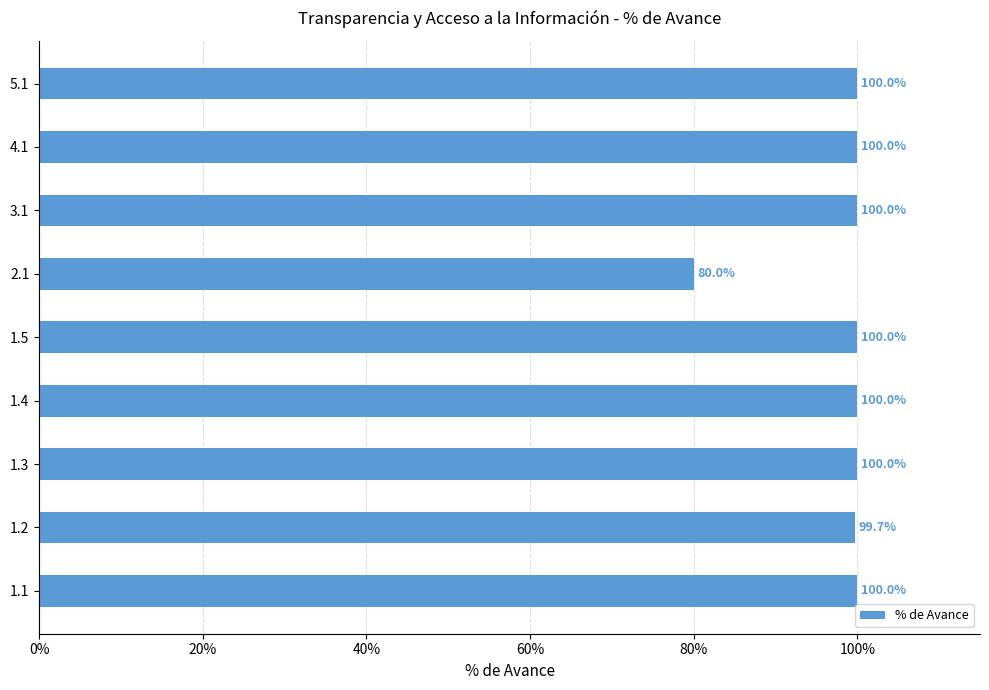

Are the bars horizontal?

Yes